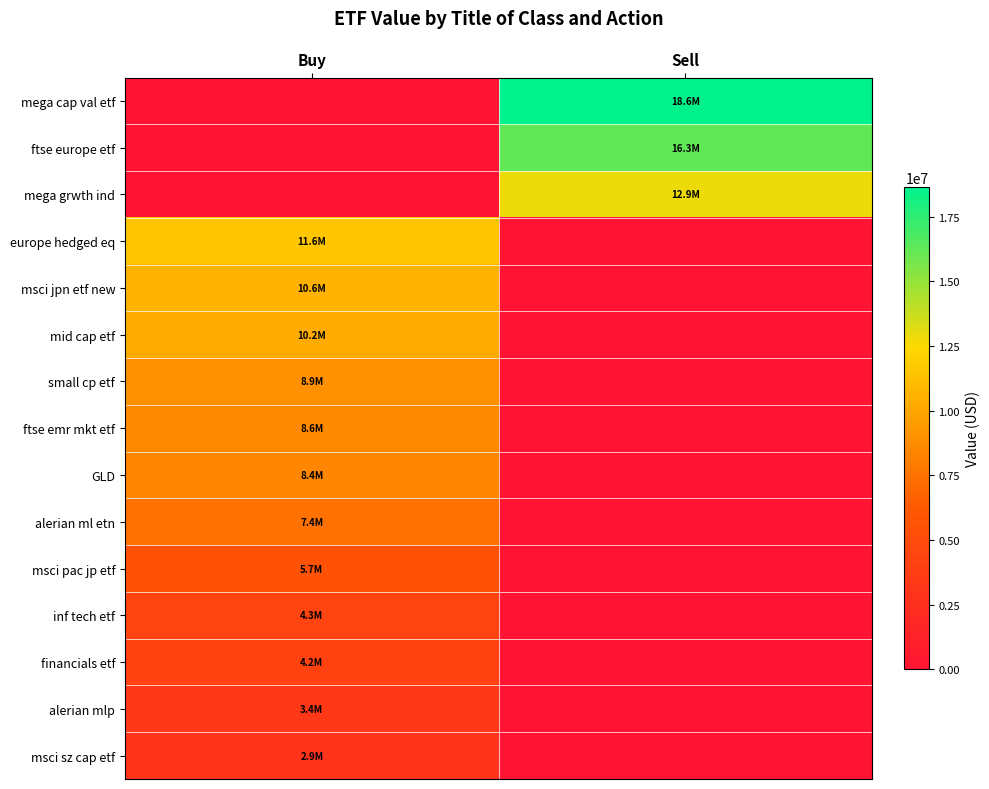

Which series has the largest total across all categories?

mega cap val etf